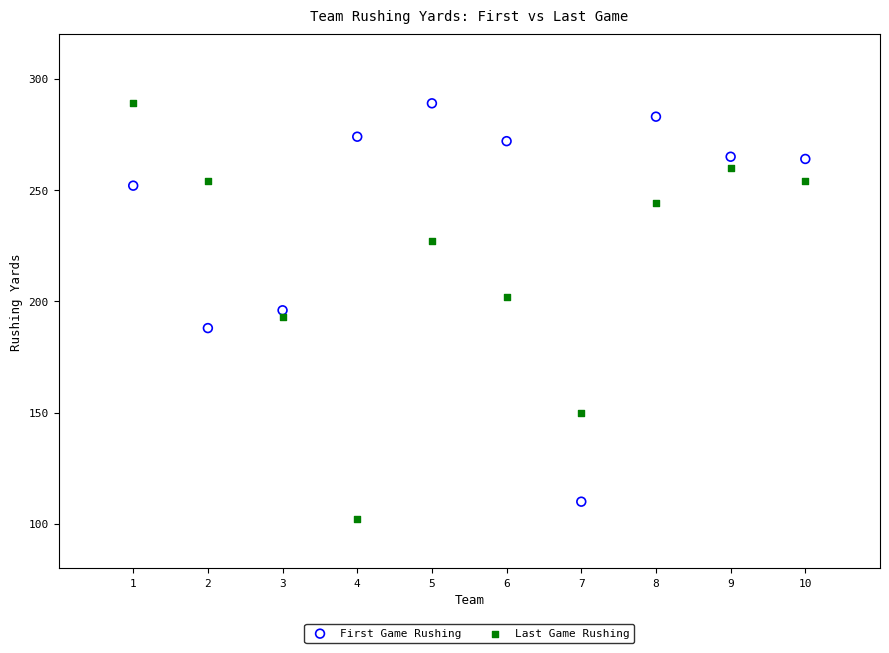

What are all the series names shown in the legend?

First Game Rushing, Last Game Rushing